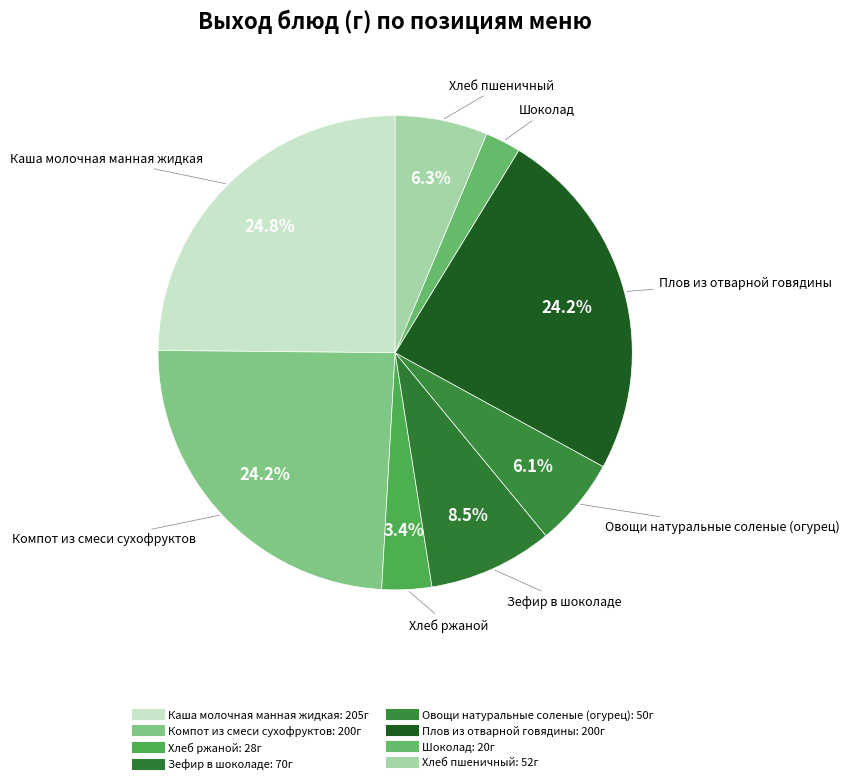

How many segments does this pie chart have?

8